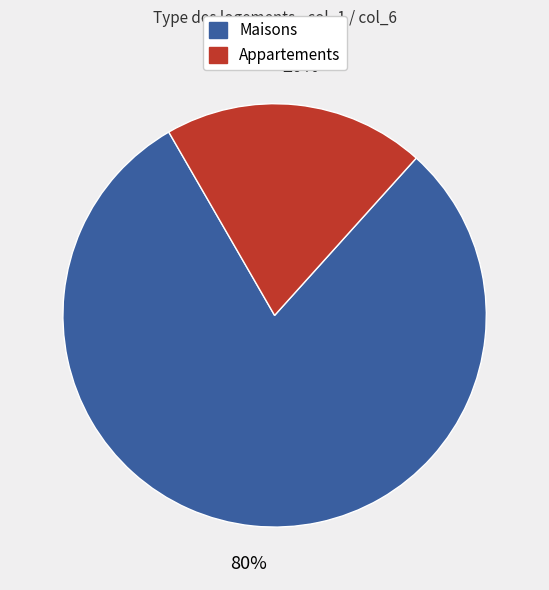

To the nearest percent, what percentage of the pie is Appartements?

20%